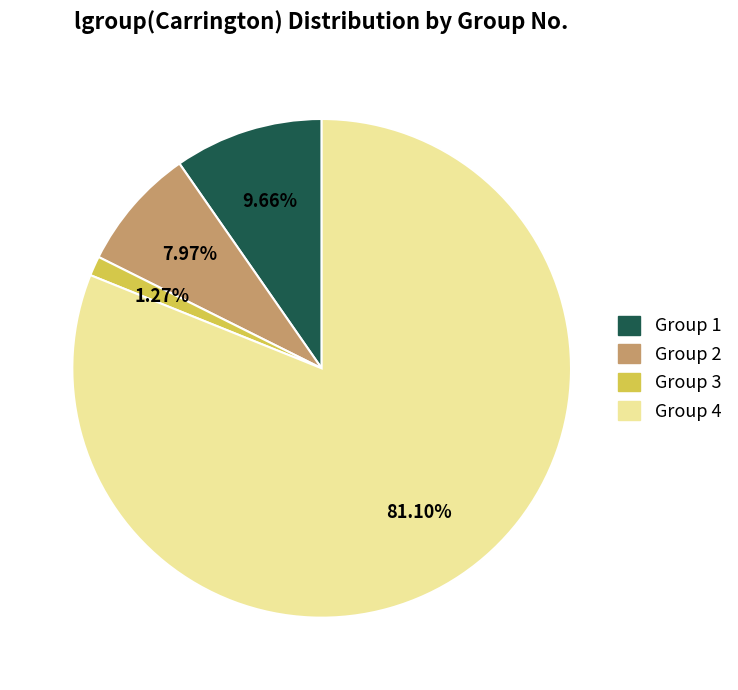

Is there any slice that represents more than half of the pie?

Yes